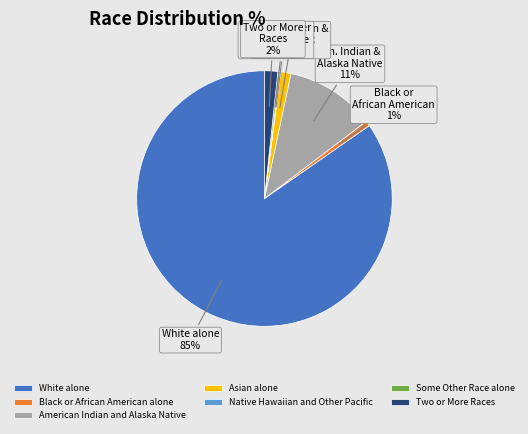

What is the largest slice in the pie chart?

White alone